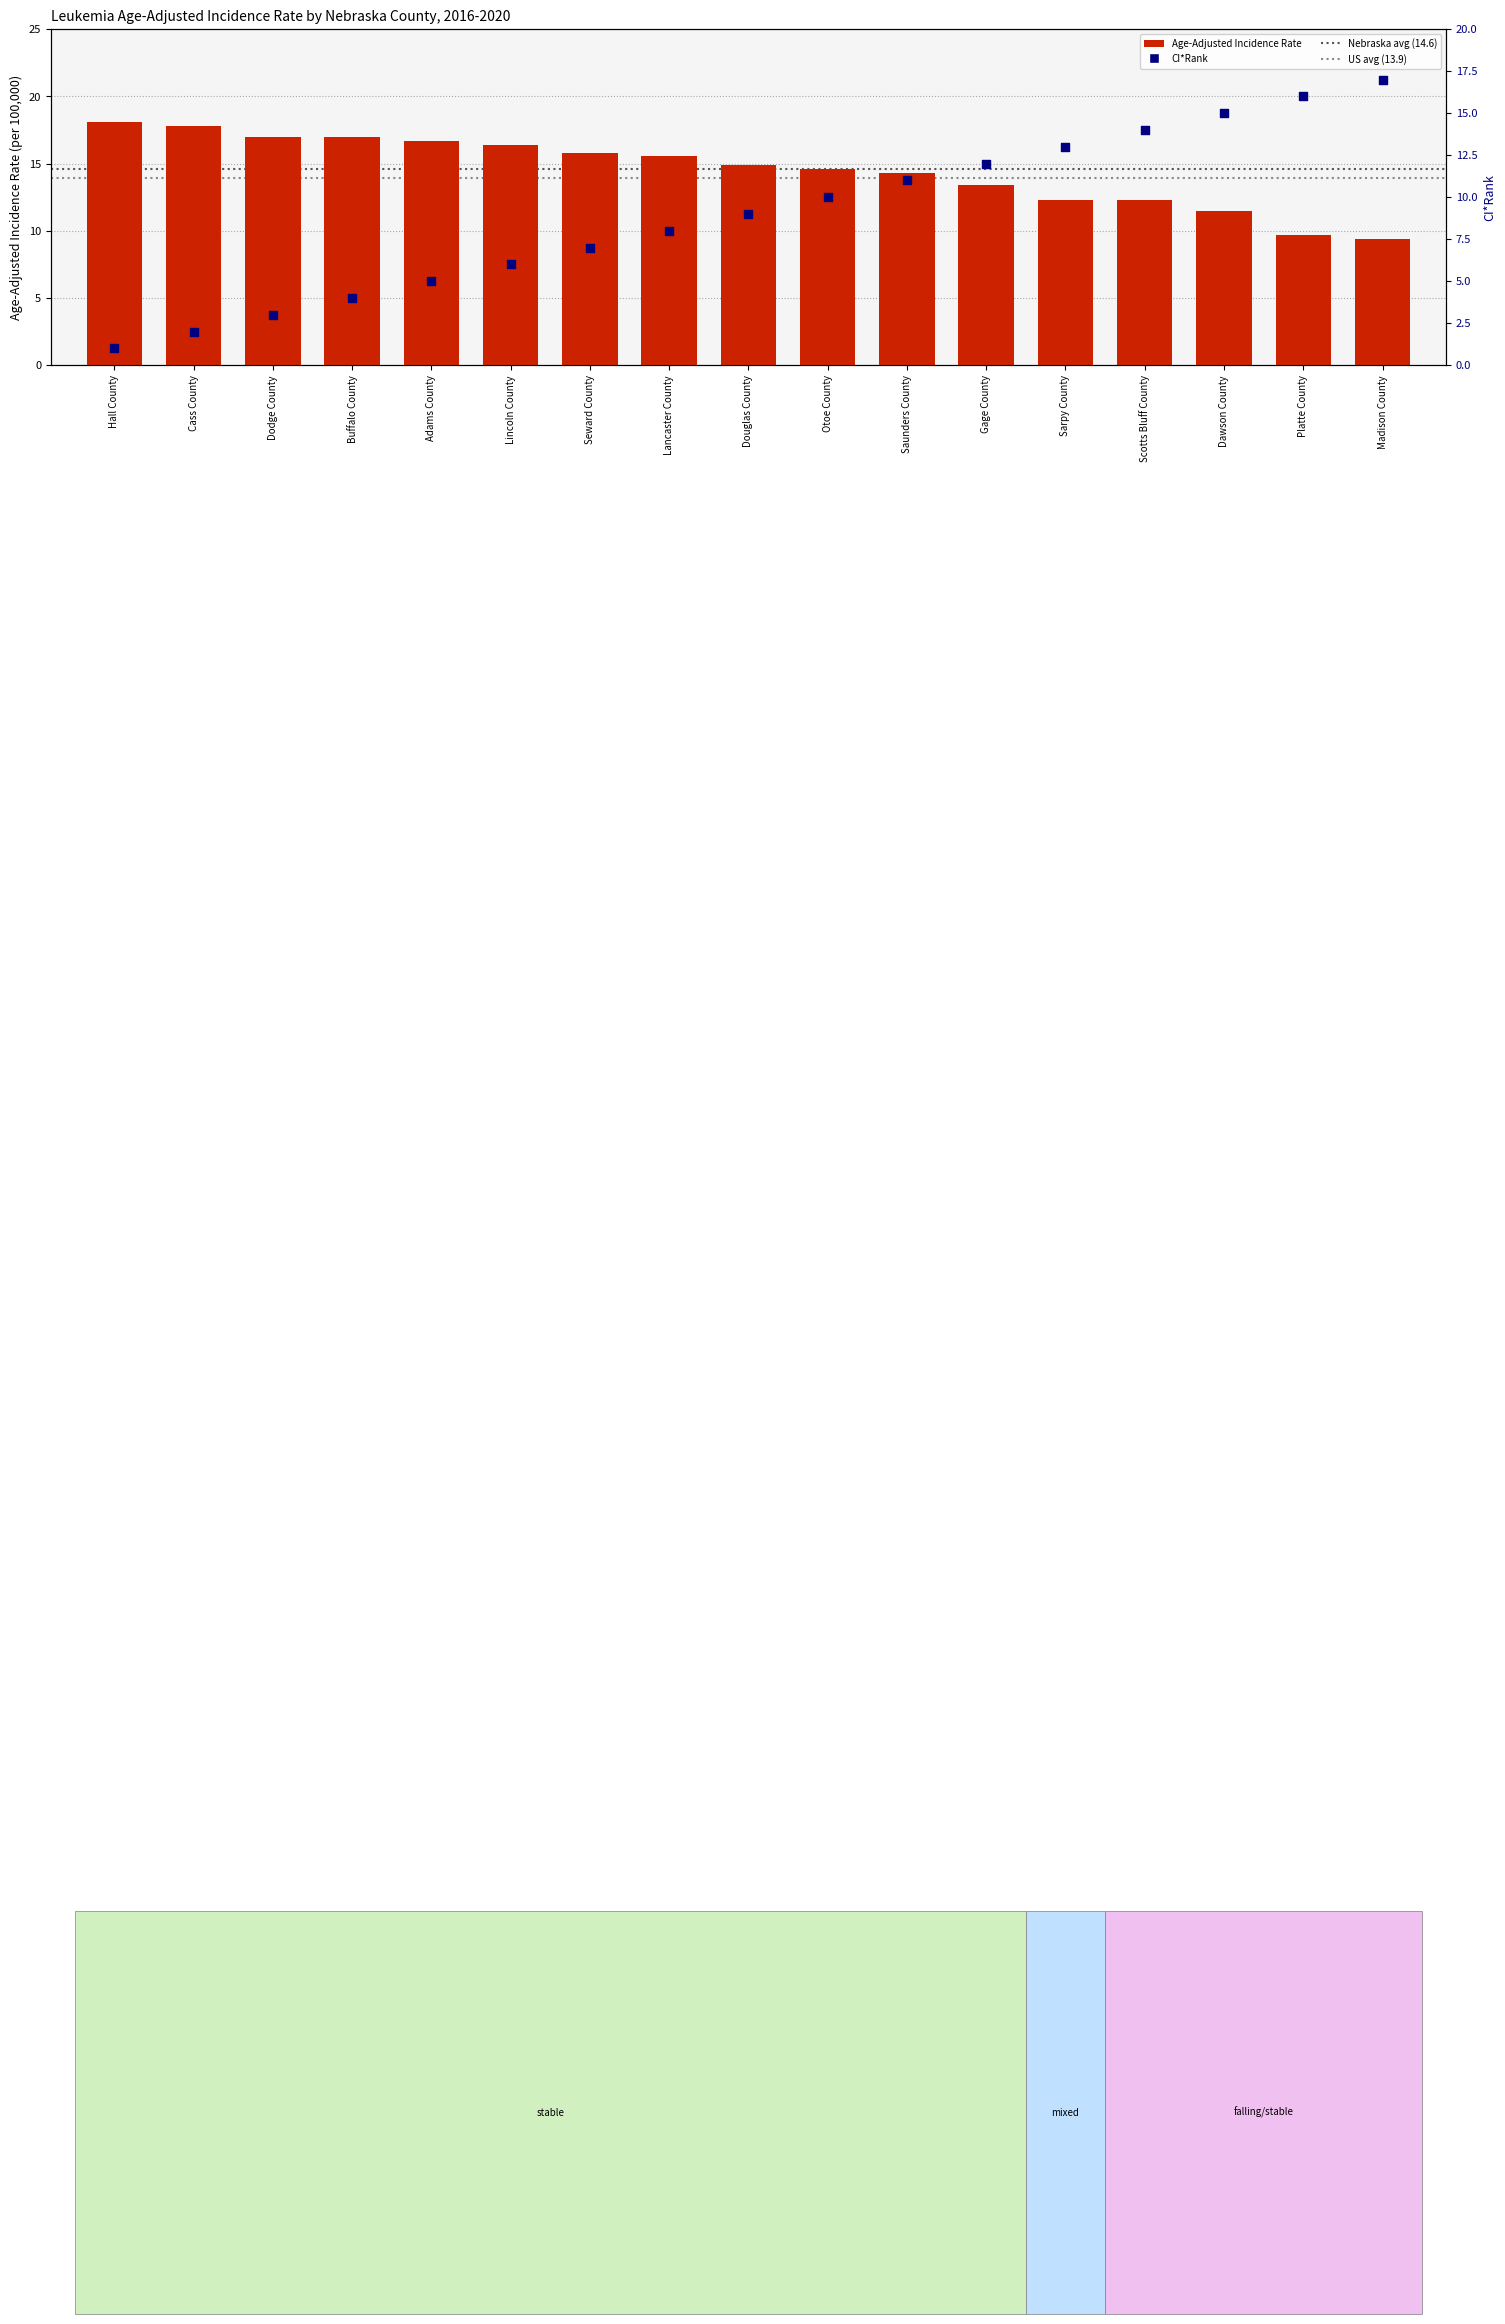

At how many categories does at least one series exceed 1?

17